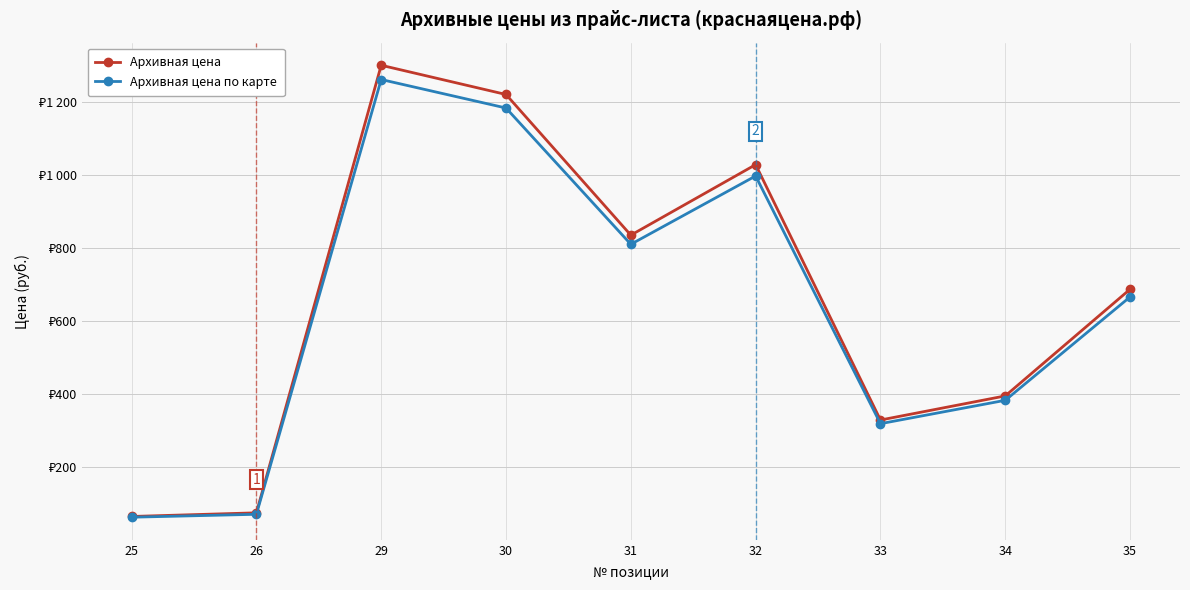

What are all the series names shown in the legend?

Архивная цена, Архивная цена по карте